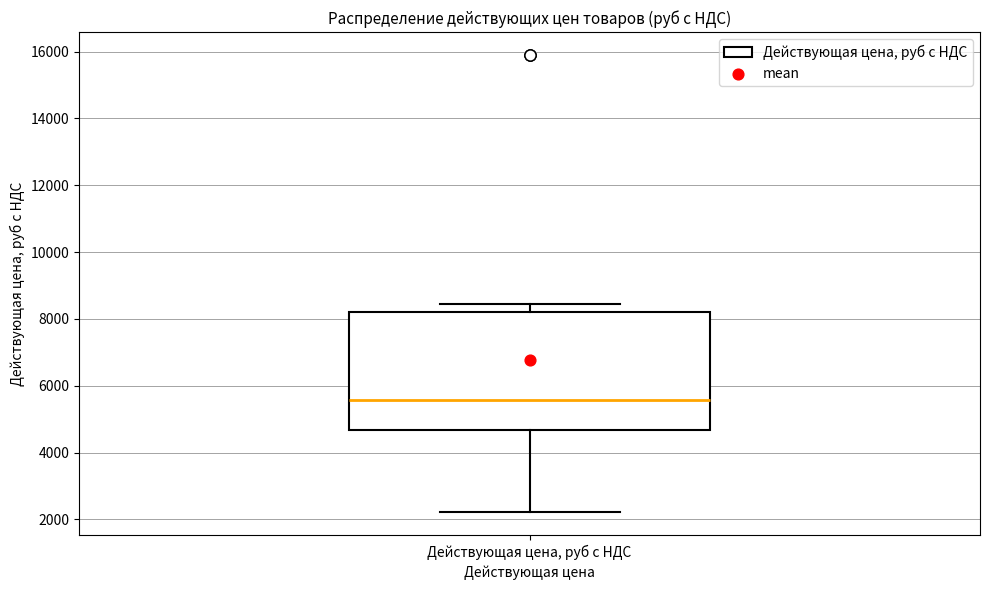

Where is the upper edge of the box for Действующая цена, руб с НДС on the y-axis? The values are not printed on the chart, so give them approximately, as read against the axis.

8200